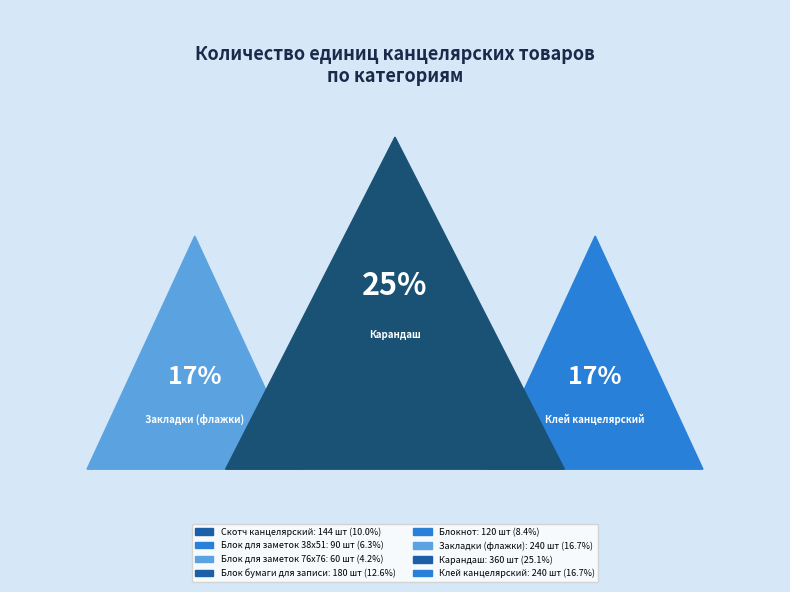

Is Блокнот the majority of the pie?

No